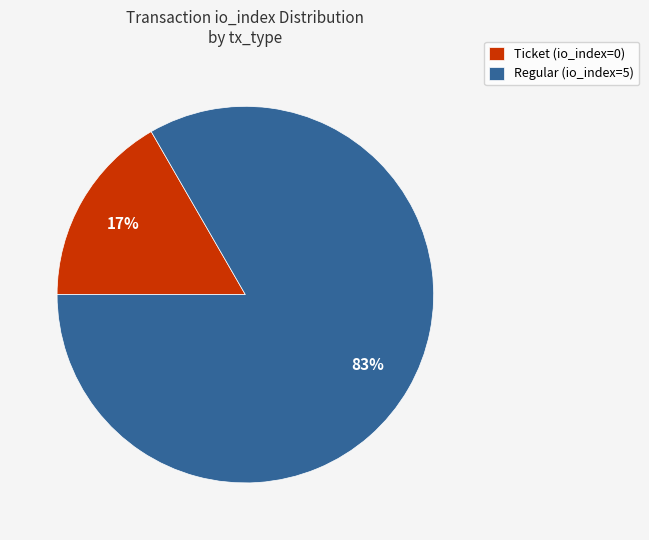

True or false: Ticket (io_index=0) accounts for 22% of the total.

False